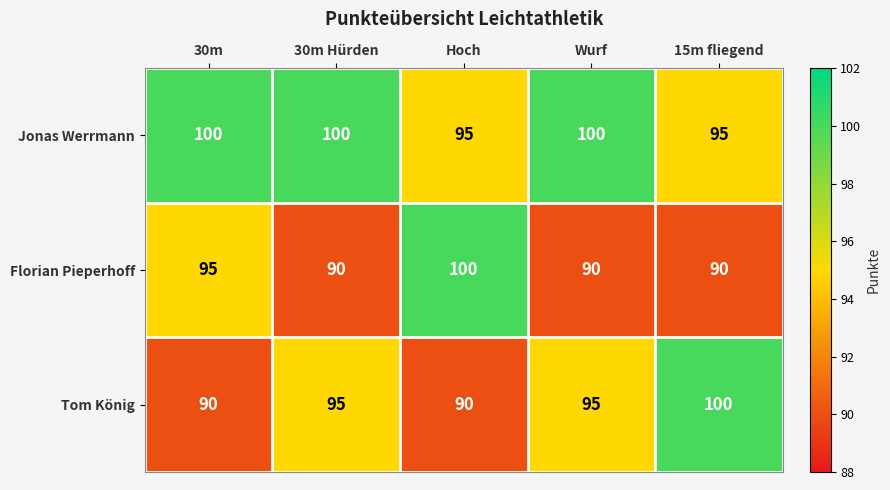

At 30m, list the series in order from smallest to largest.

Tom König, Florian Pieperhoff, Jonas Werrmann